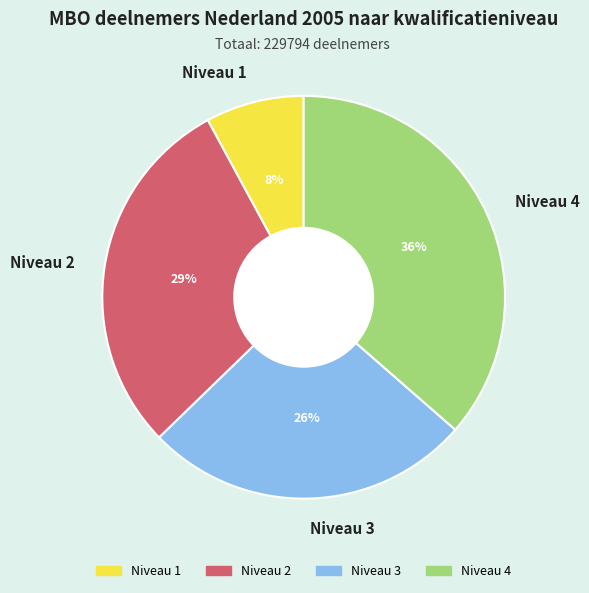

Rank the categories by value from lowest to highest.

Niveau 1, Niveau 3, Niveau 2, Niveau 4